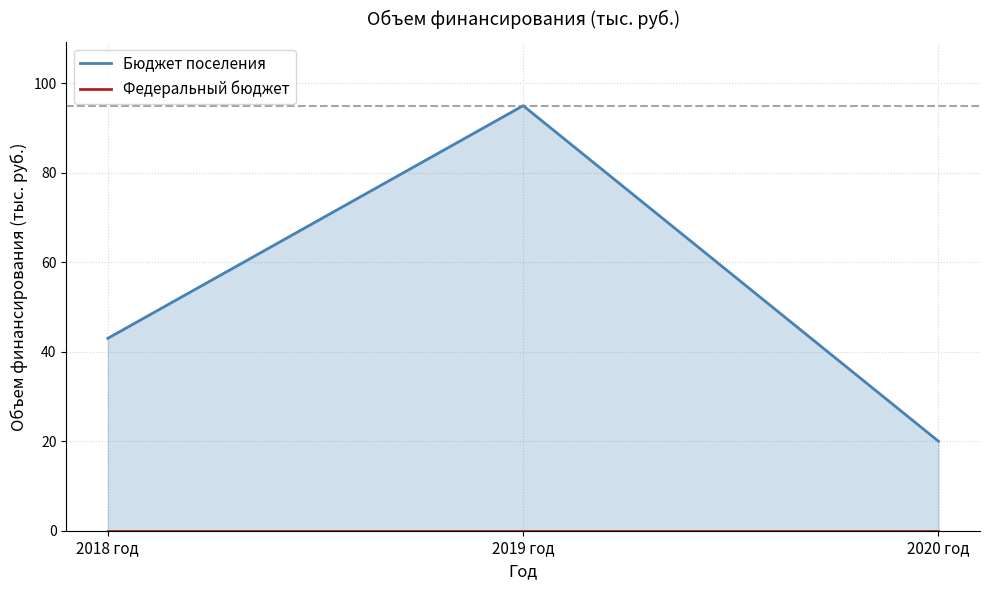

Is it true that Федеральный бюджет equals 0 at 2019 год?

True